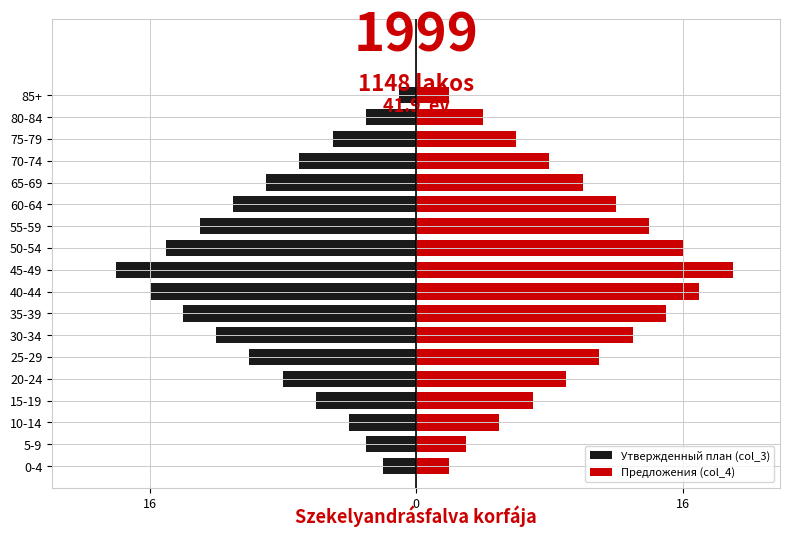

What is the difference between the highest and lowest values at 5-9?

6